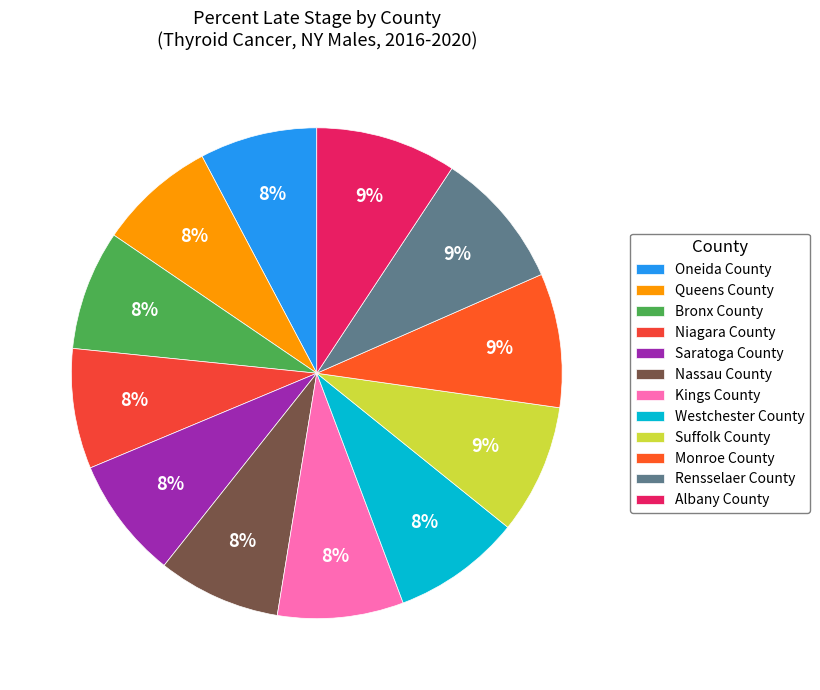

Which category has the biggest portion of the pie?

Albany County